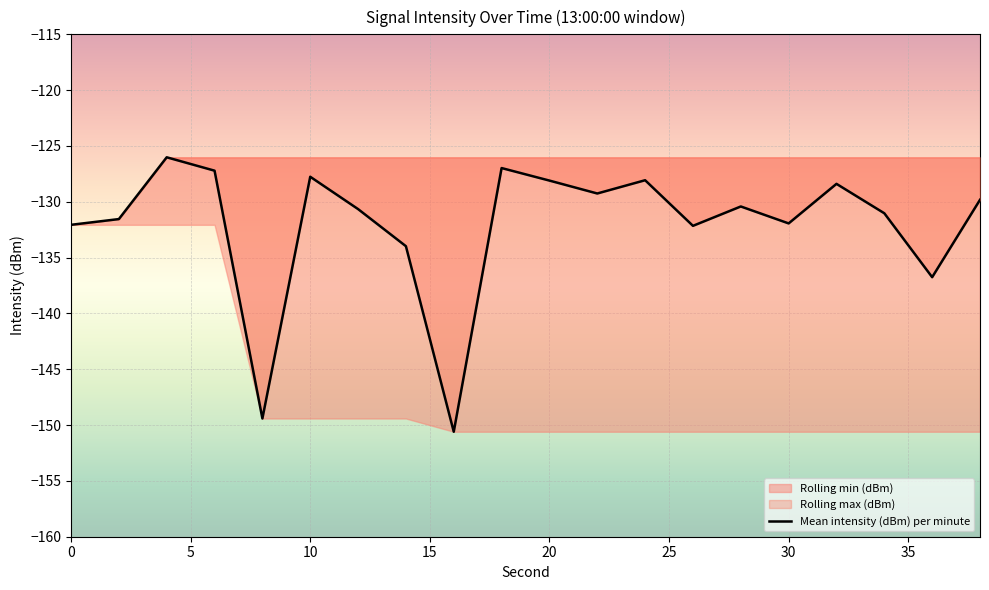

Reading left to right, extract all data points from this chart.

-132.1	-131.5	-126.0	-127.2	-149.4	-127.8	-130.7	-134.0	-150.6	-127.0	-128.1	-129.3	-128.1	-132.2	-130.4	-131.9	-128.4	-131.0	-136.8	-129.8